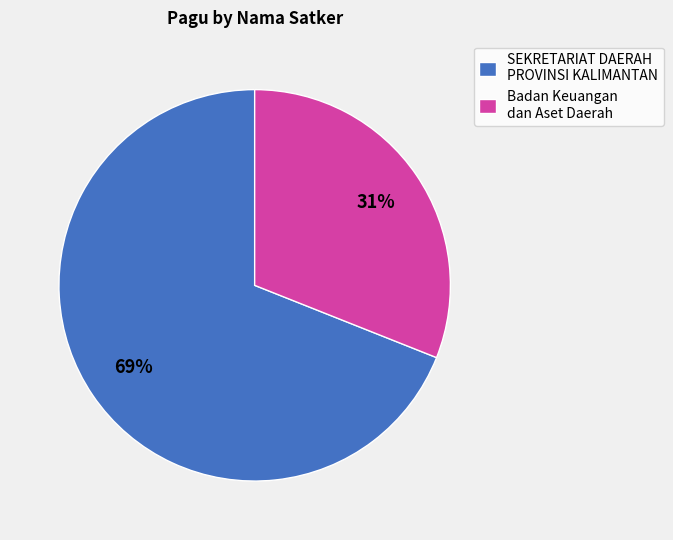

To the nearest percent, what is the average slice percentage?

50%